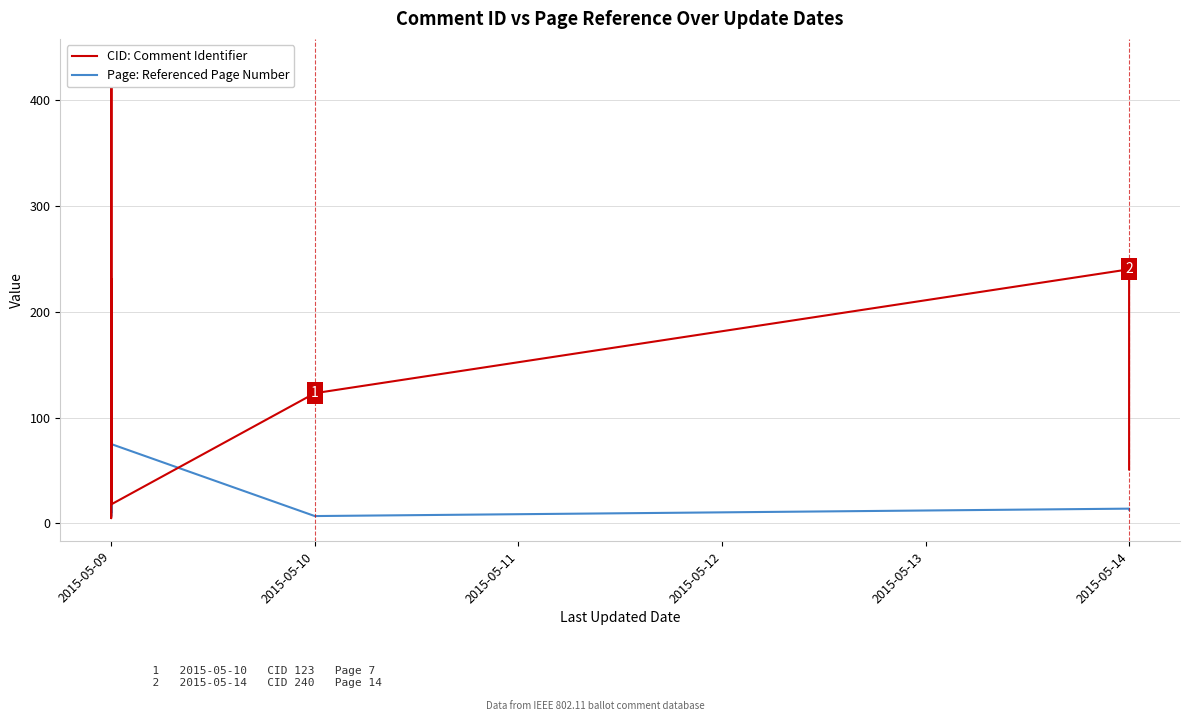

How many values in the CID: Comment Identifier series are below 171?

20